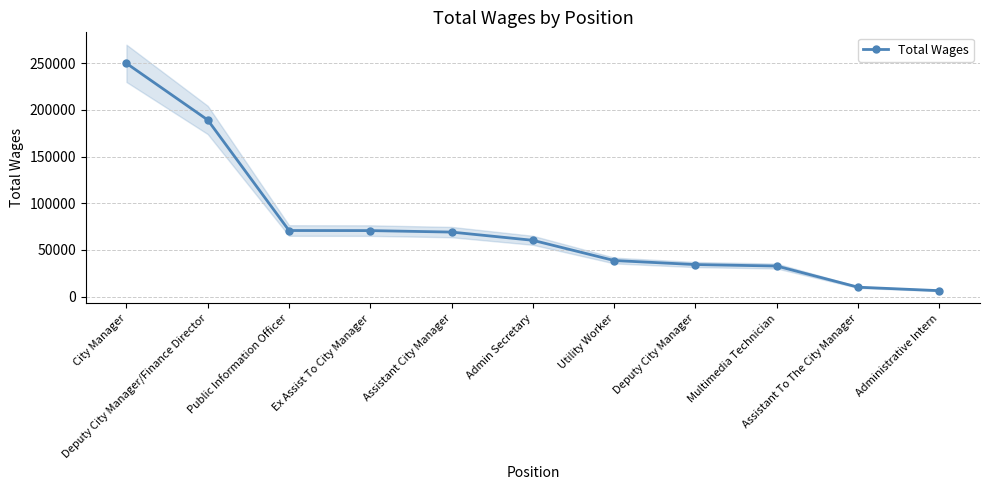

Which label corresponds to the largest value in the chart?

City Manager